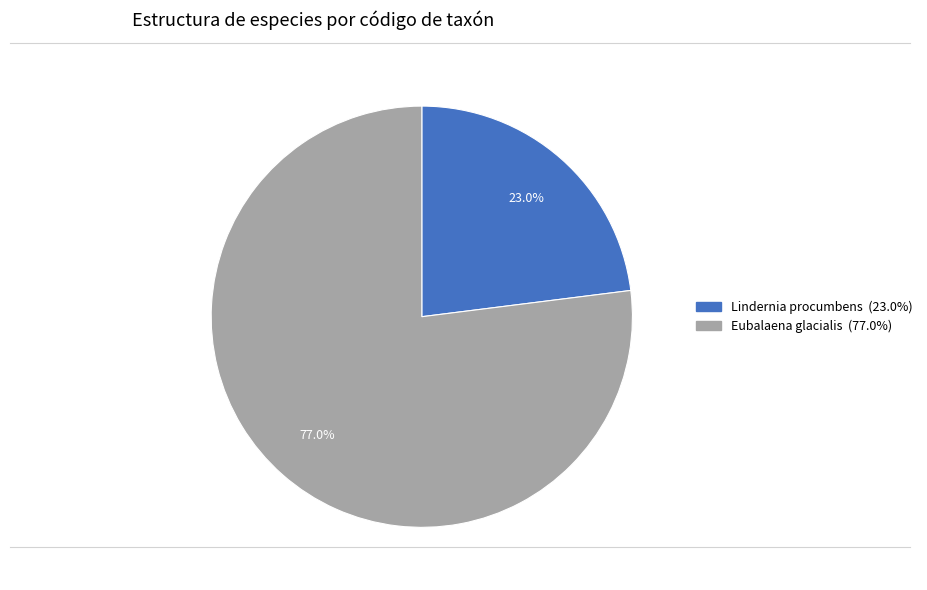

Is there a majority slice in this chart?

Yes